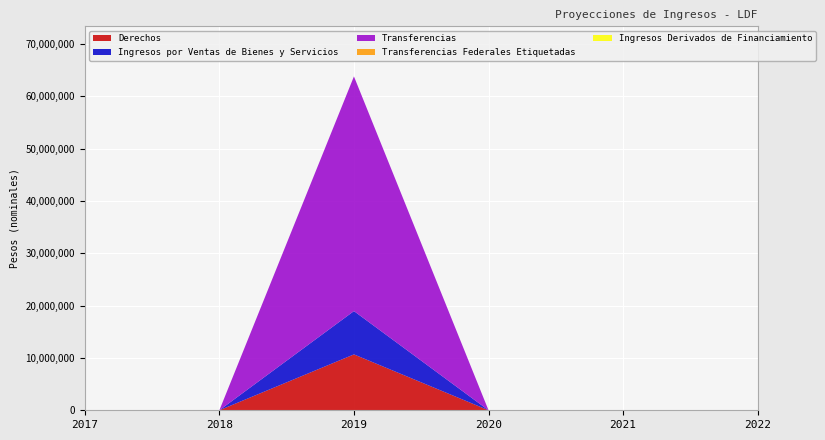

Reading left to right, transcribe all the data shown in this chart.

Derechos: 0.0	0.0	10673270.0	0.0	0.0	0.0
Ingresos por Ventas de Bienes y Servicios: 0.0	0.0	8276040.0	0.0	0.0	0.0
Transferencias: 0.0	0.0	44832221.7	0.0	0.0	0.0
Transferencias Federales Etiquetadas: 0.0	0.0	0.0	0.0	0.0	0.0
Ingresos Derivados de Financiamiento: 0.0	0.0	0.0	0.0	0.0	0.0